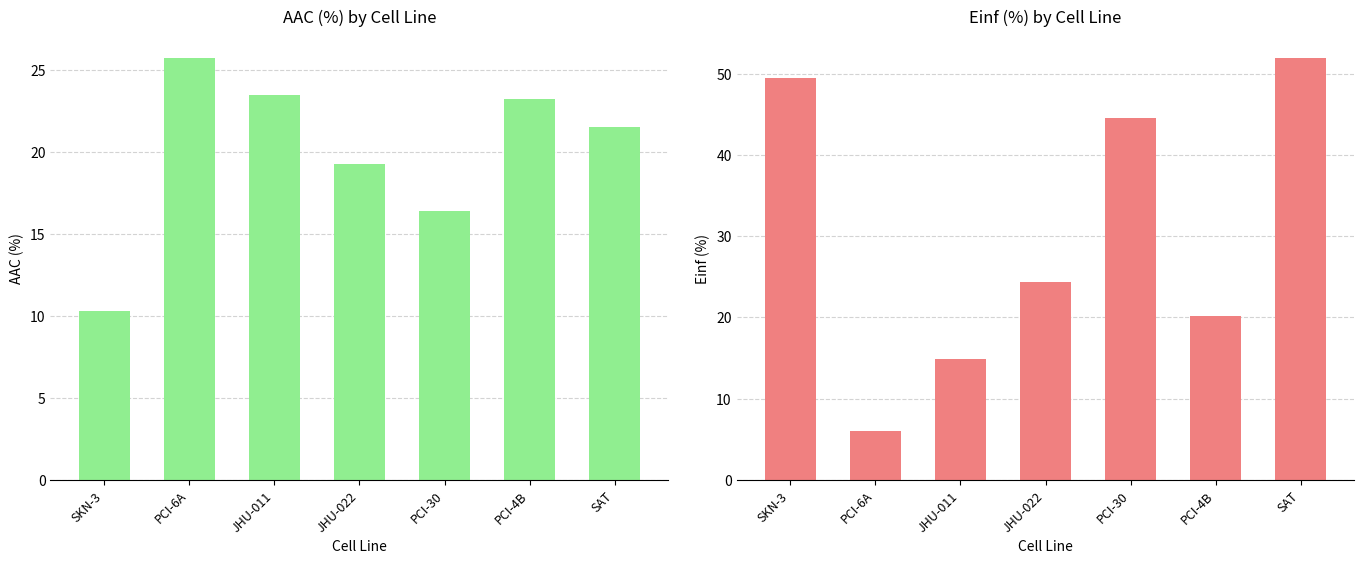

What is the sum of the AAC (%) values at PCI-4B and SAT?

44.8